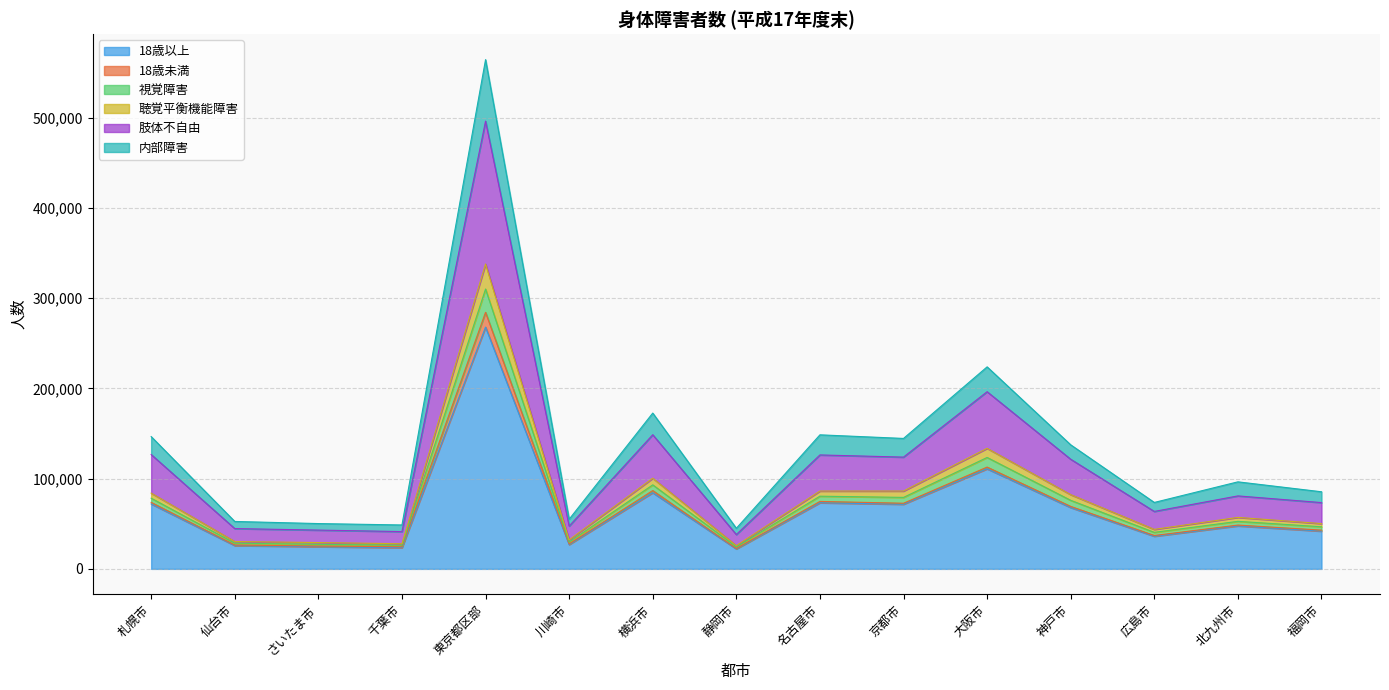

At which category is the sum across all series the highest?

東京都区部